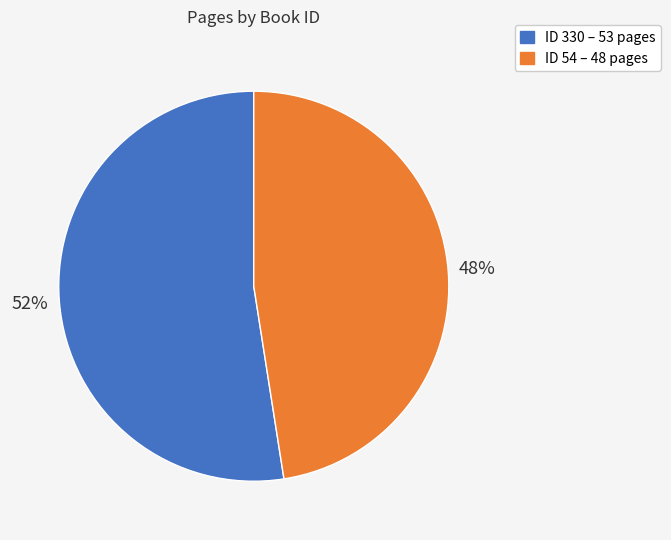

How many slices are in this pie chart?

2